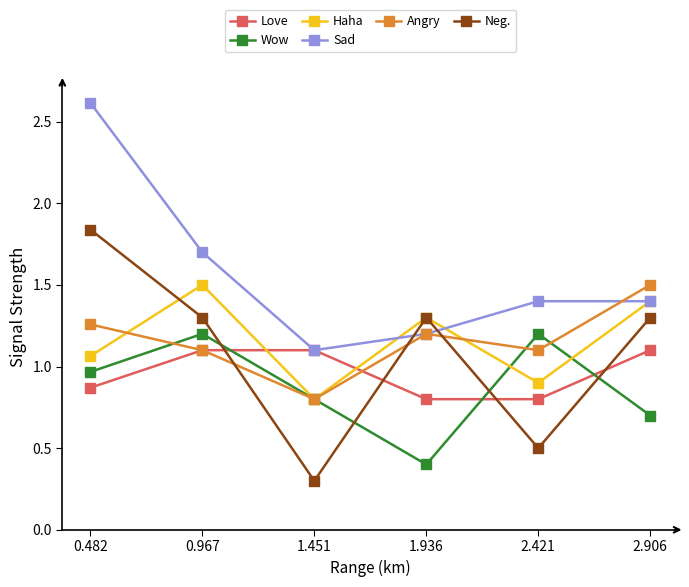

How many data points in Love are less than 1?

3